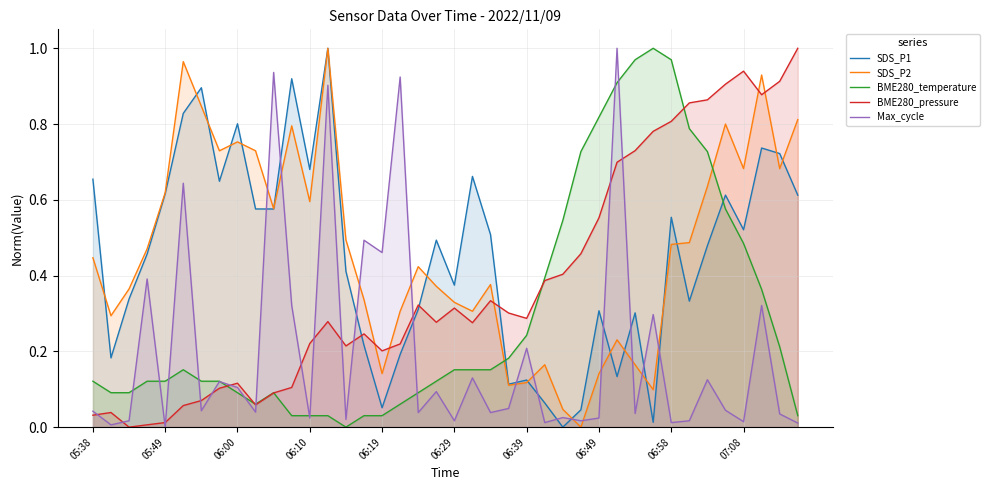

What are all the series names shown in the legend?

SDS_P1, SDS_P2, BME280_temperature, BME280_pressure, Max_cycle